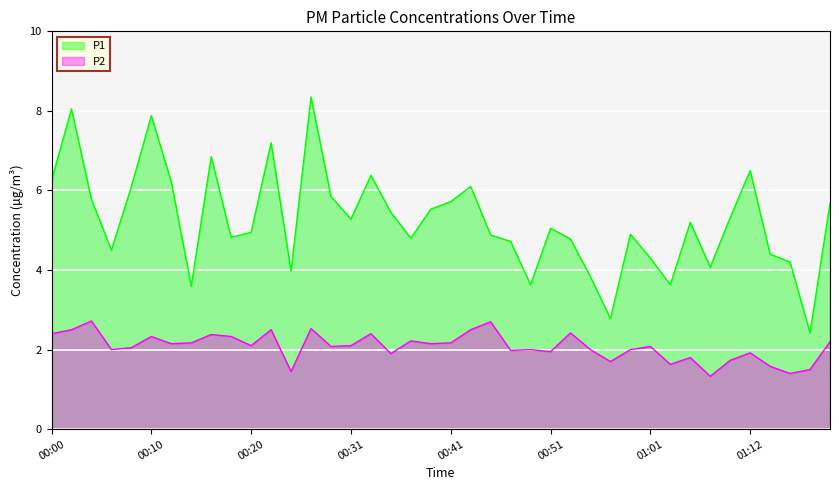

How many lines are shown in the chart?

2